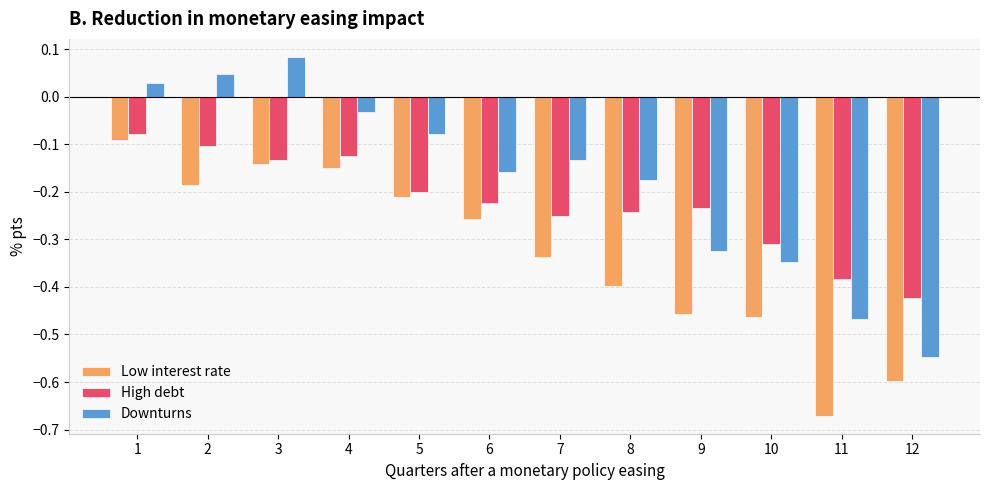

What is the difference between the second highest and minimum values in the High debt series?

0.3